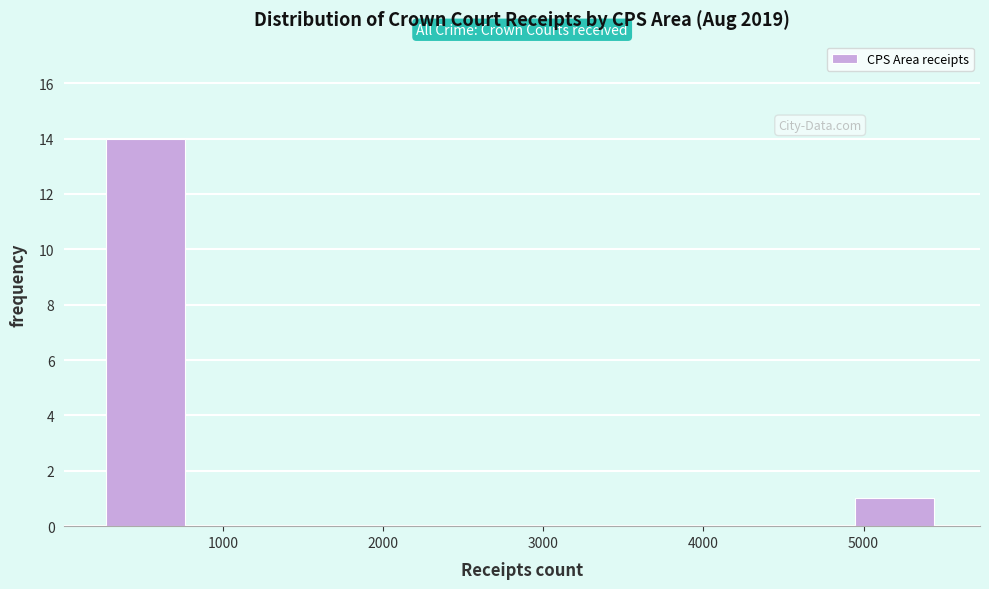

Reading left to right, transcribe this chart: for each bar, give the range it covers on the x-axis and its height. Neither the bar edges nor the heights are printed on the chart, so give them approximately, as read against the axes.

300 to 800: 14
800 to 1300: 0
1300 to 1800: 0
1800 to 2300: 0
2300 to 2900: 0
2900 to 3400: 0
3400 to 3900: 0
3900 to 4400: 0
4400 to 4900: 0
4900 to 5500: 1